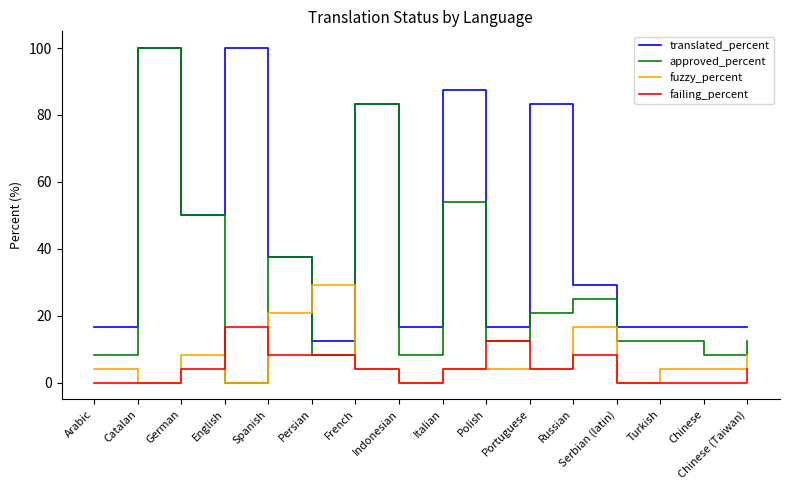

Is it true that approved_percent equals 13.8 at Indonesian?

False